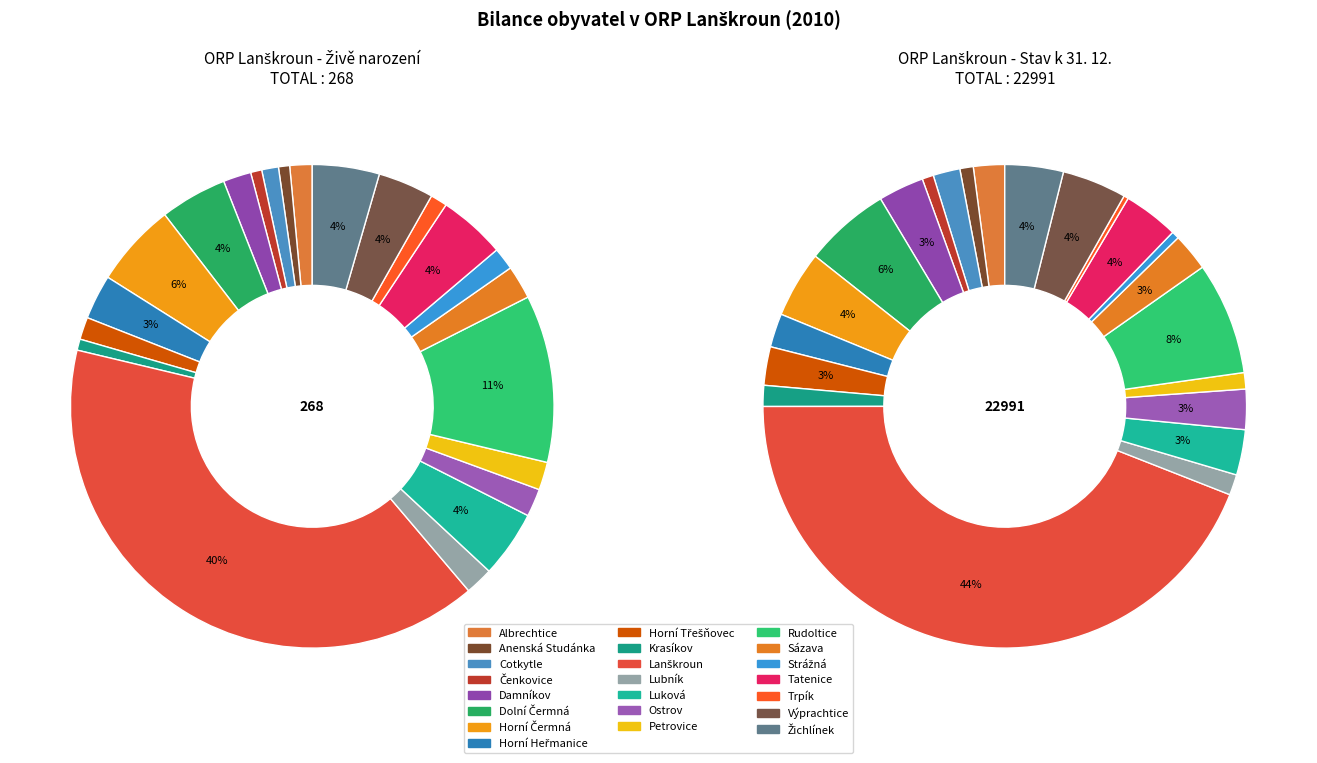

Count the number of slices in the pie.

22